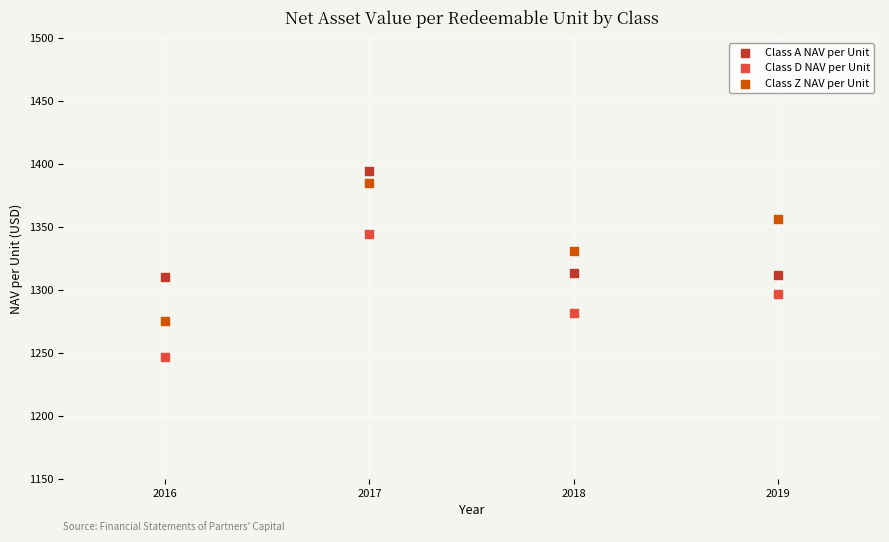

Which series reaches the minimum Y coordinate?

Class D NAV per Unit